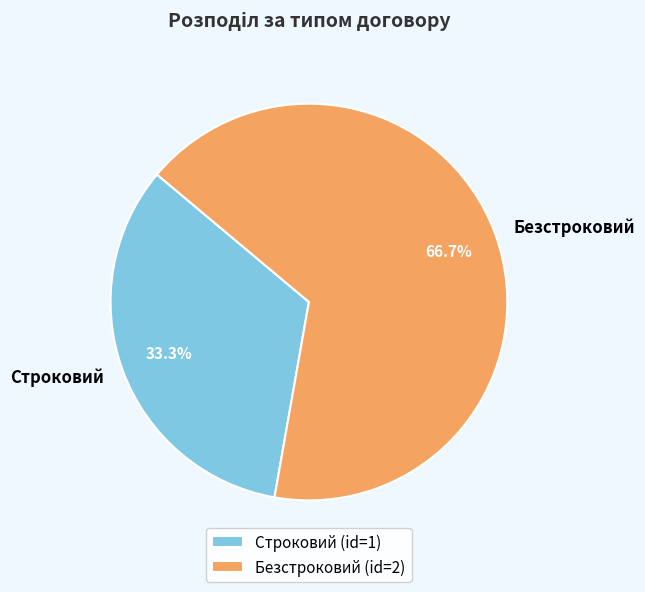

To the nearest percent, what is the difference between the Безстроковий and Строковий slice percentages?

33%